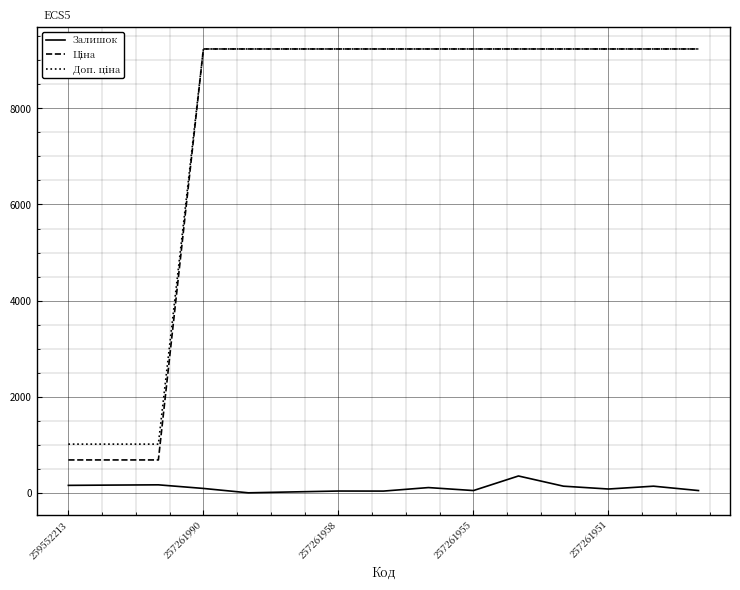

What is the maximum value shown in the chart?

9233.4